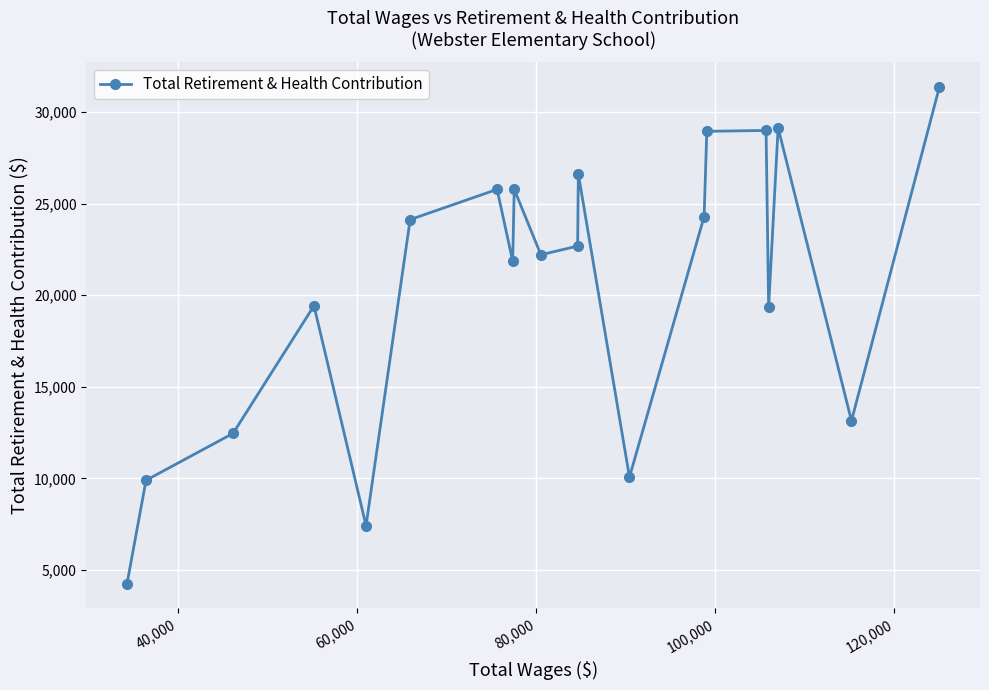

How many points are lower than both their immediate neighbors (excluding endpoints)?

6